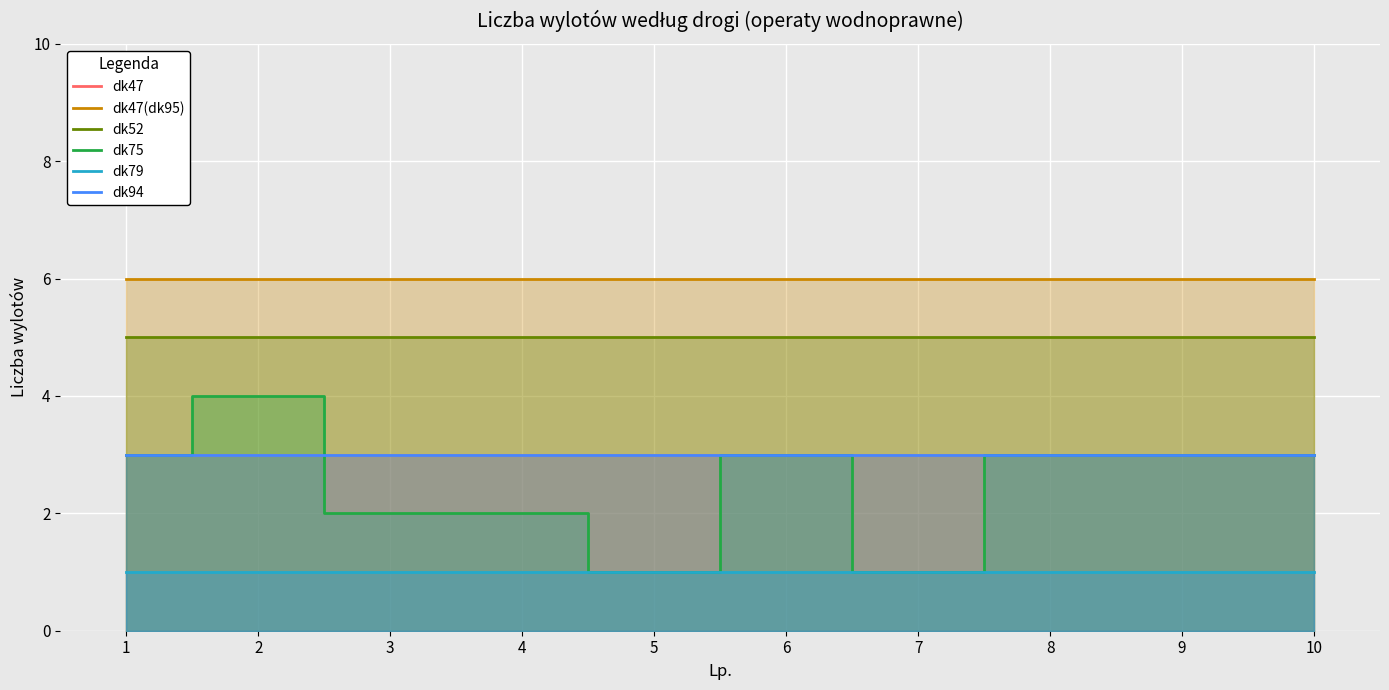

The value of dk79 at 7 is 0. True or false?

False